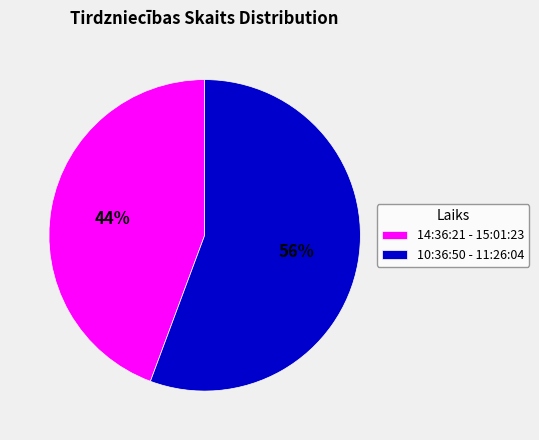

Between 14:36:21 - 15:01:23 and 10:36:50 - 11:26:04, which is larger?

10:36:50 - 11:26:04